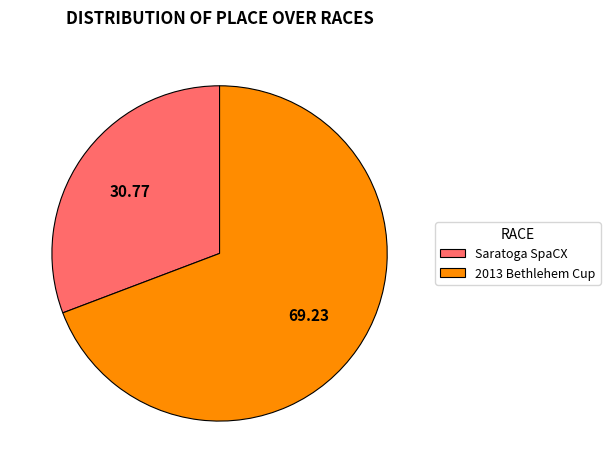

Is the sum of 2013 Bethlehem Cup and Saratoga SpaCX greater than half?

Yes